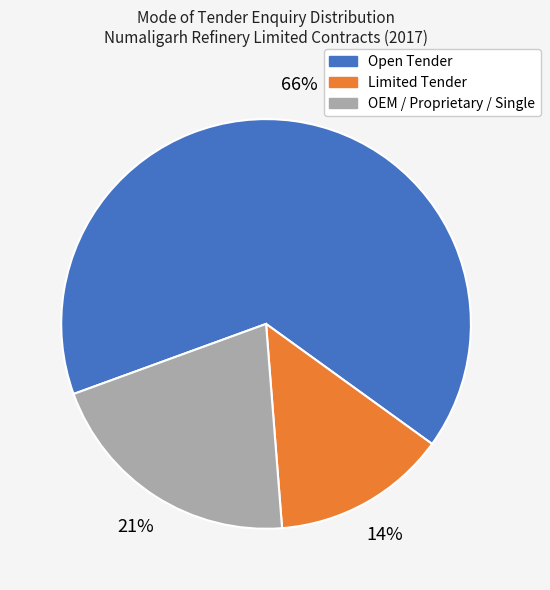

Is the sum of Limited Tender and Open Tender greater than half?

Yes